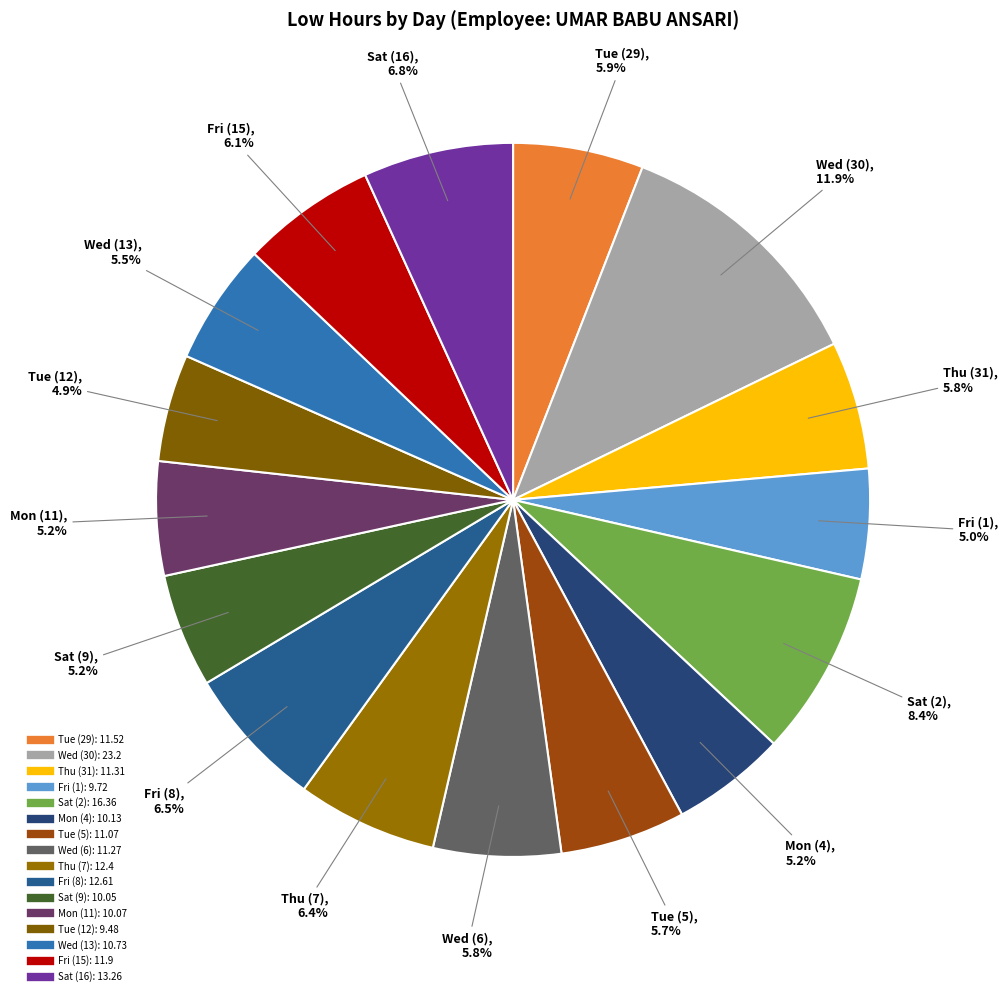

How many segments does this pie chart have?

16